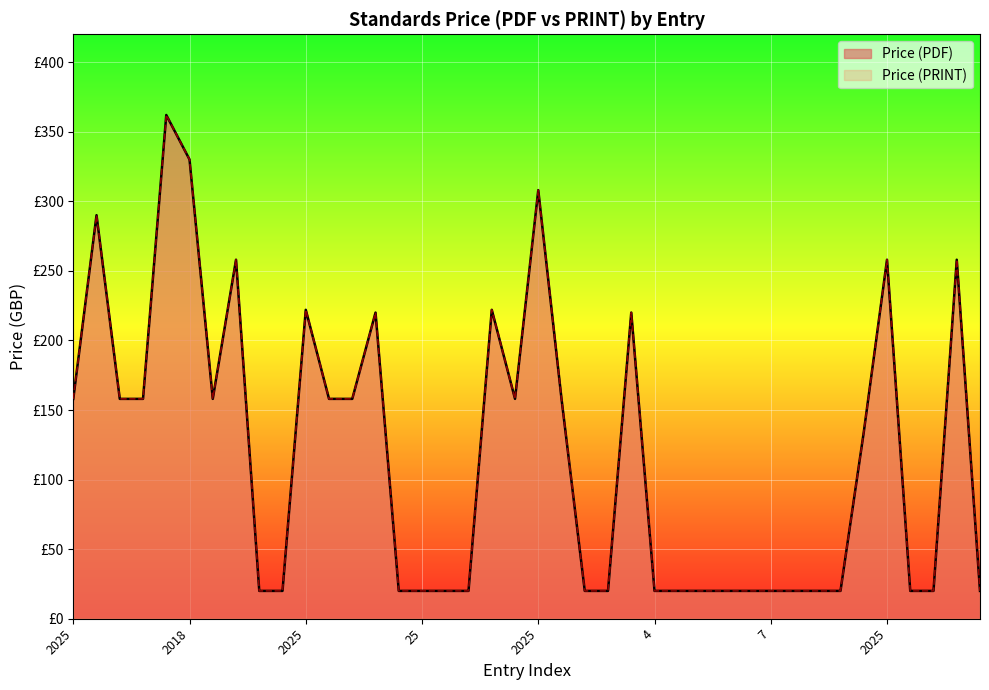

At which label does Price (PDF) reach its minimum?

9